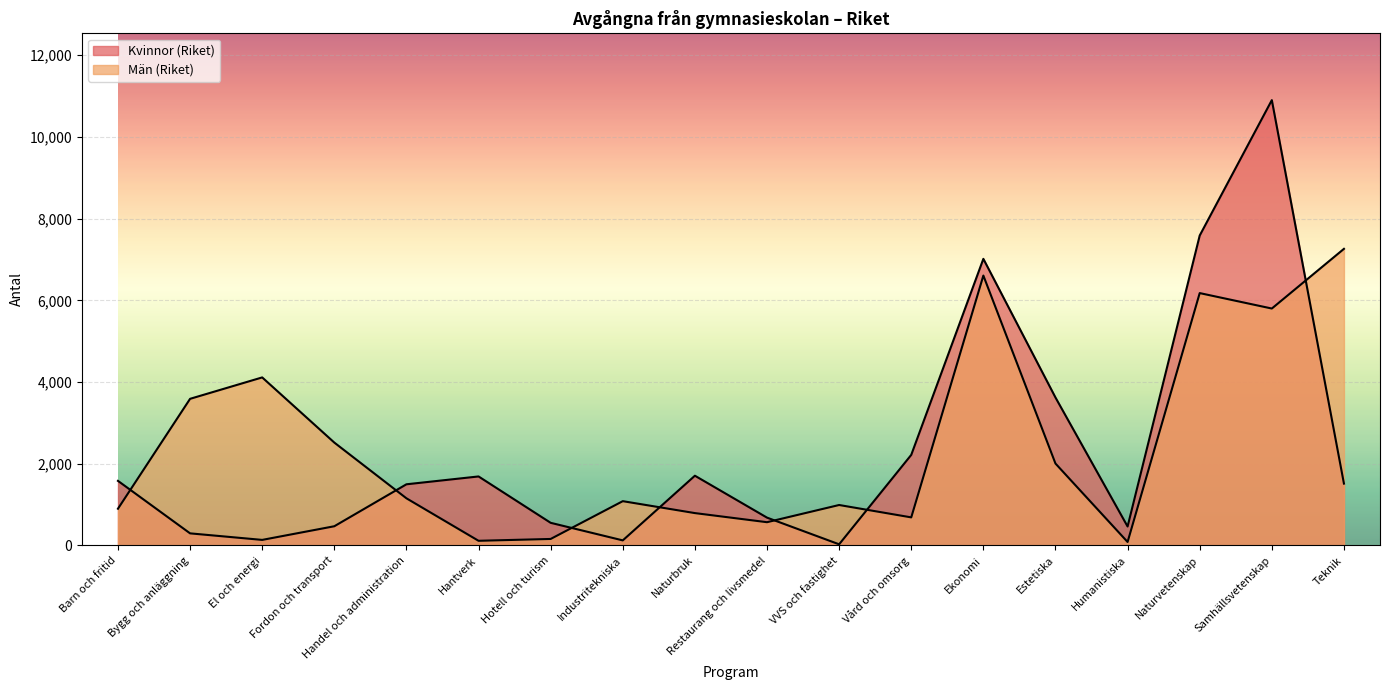

What is the value of the Män (Riket) point at the 7th from the left?

159